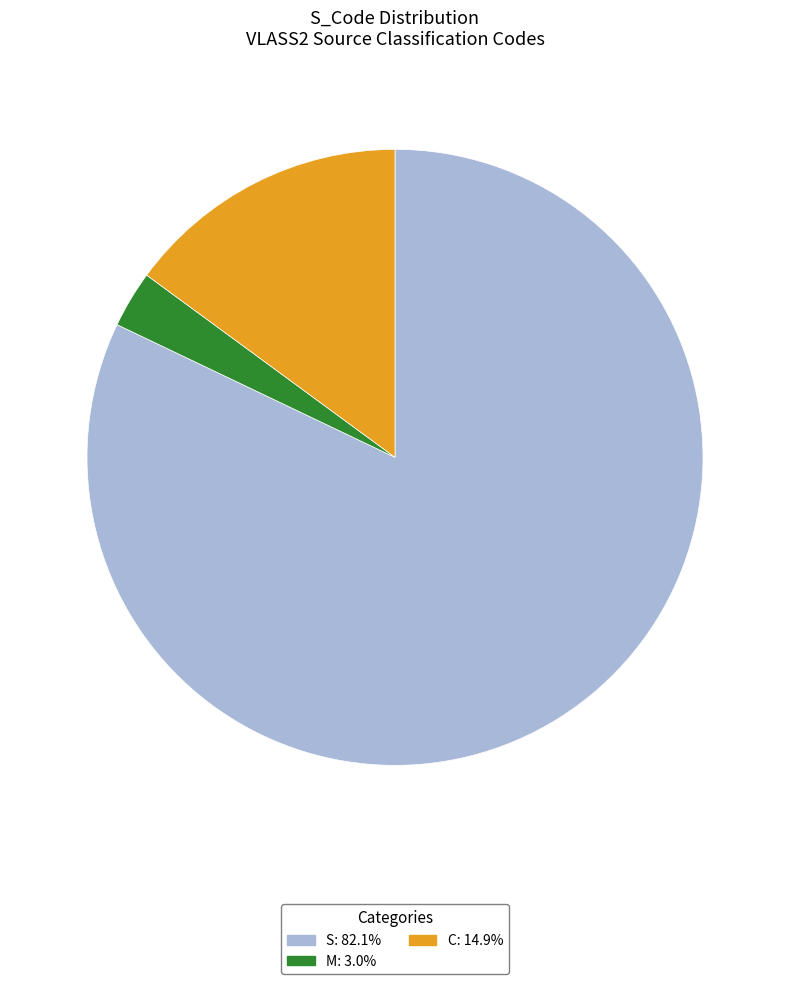

Does M represent more than half of the total?

No